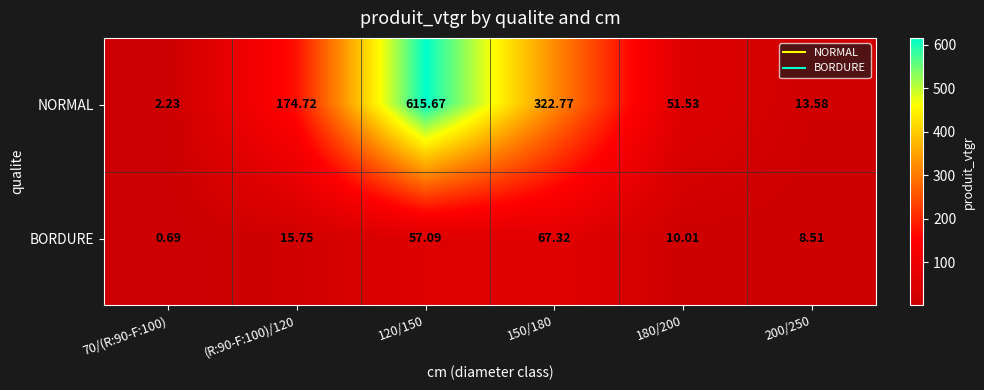

Which series has the largest range (max minus min)?

NORMAL